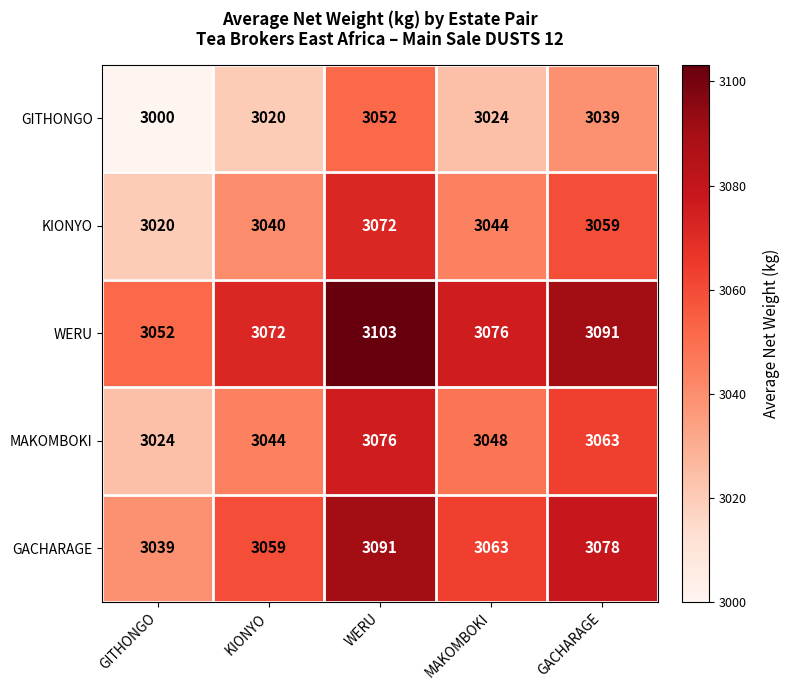

At how many categories does at least one series exceed 3042?

5